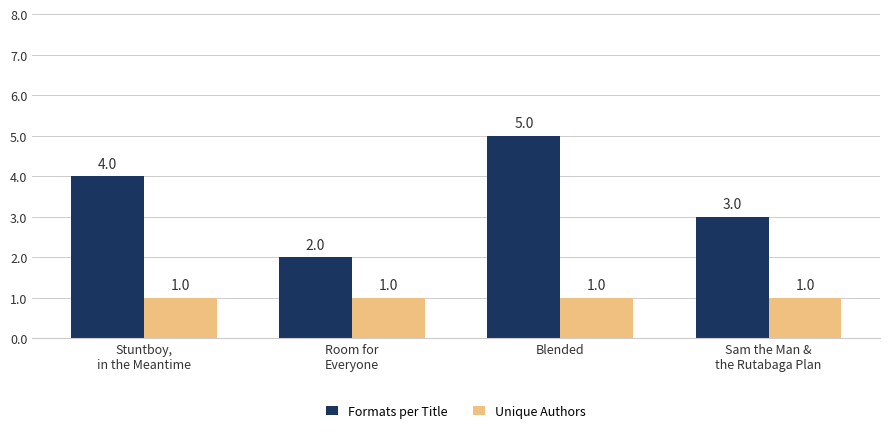

What is the difference between the maximum and minimum values in the Formats per Title series?

3